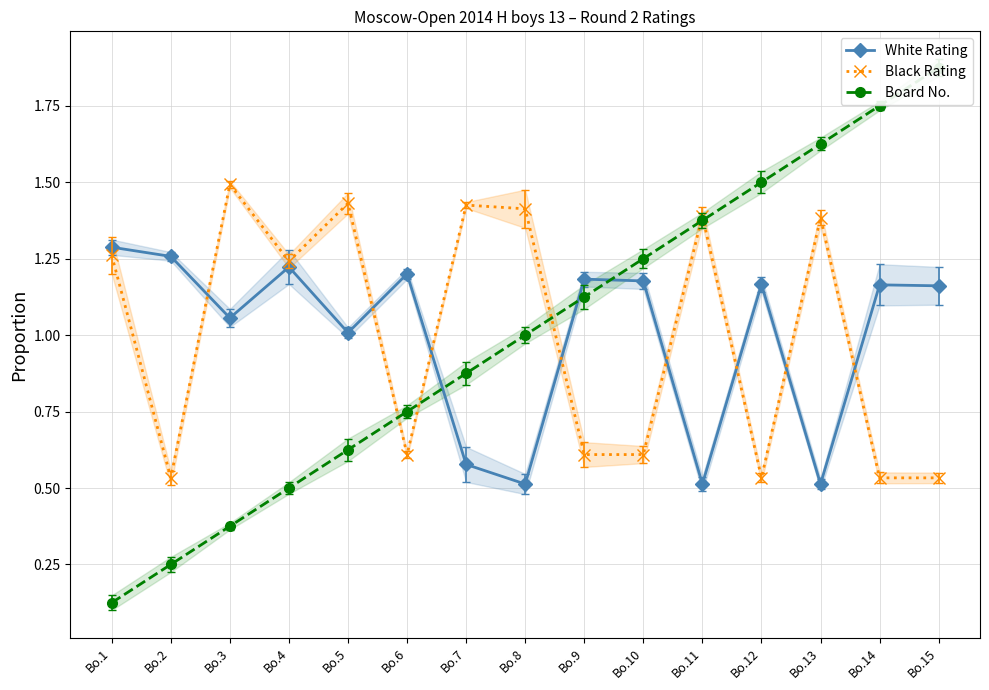

Is it true that Board No. equals 1.2 at Bo.10?

True